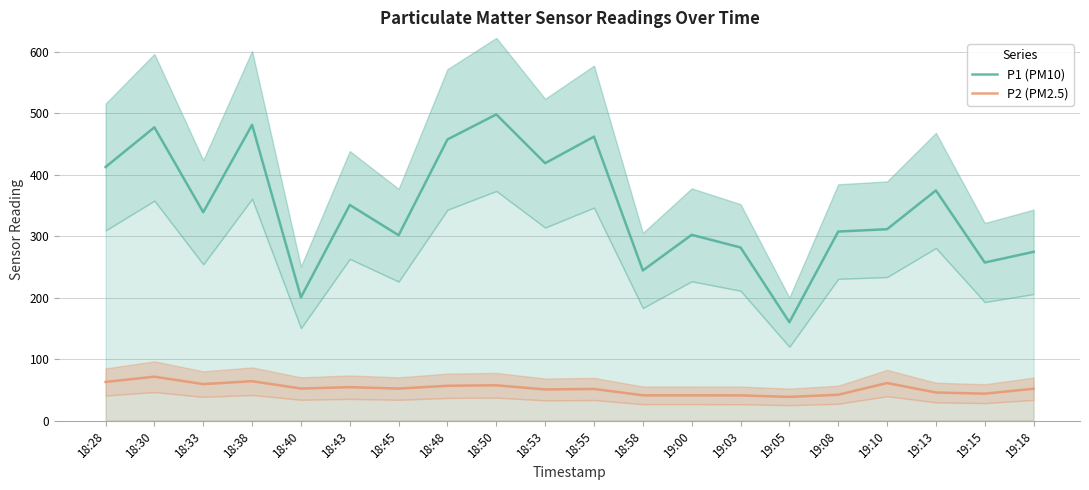

What is the total value across all series at 18:53?

469.4